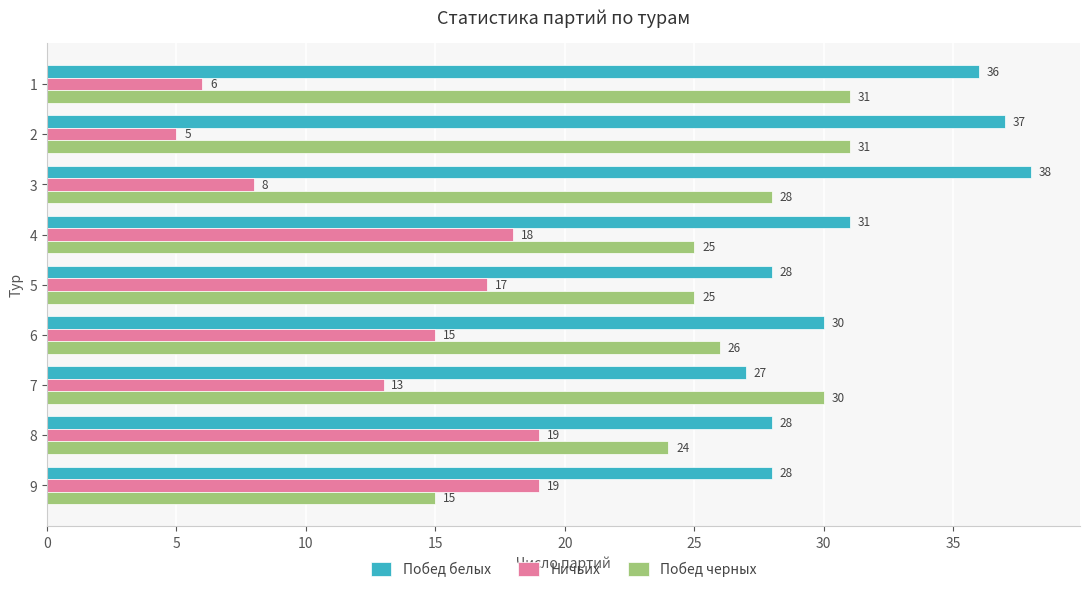

Which series has the largest total across all categories?

Побед белых